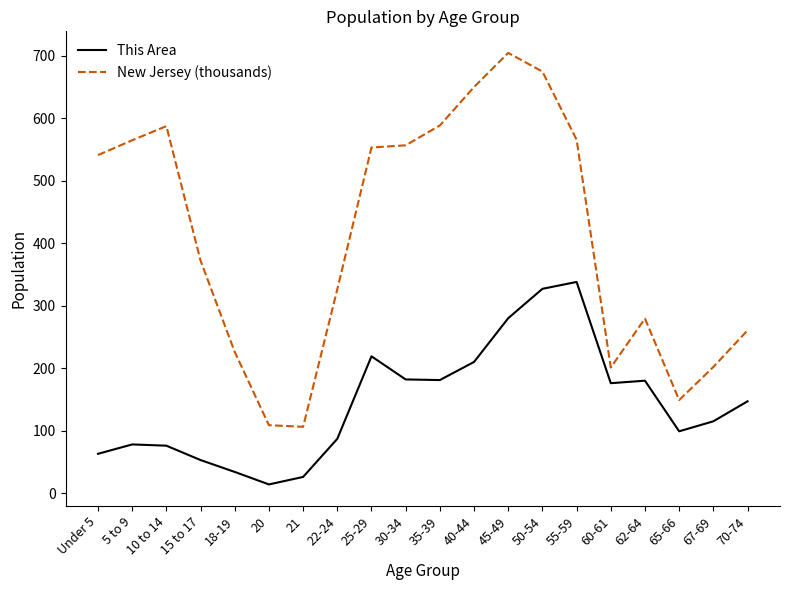

At which category is the sum across all series the highest?

50-54